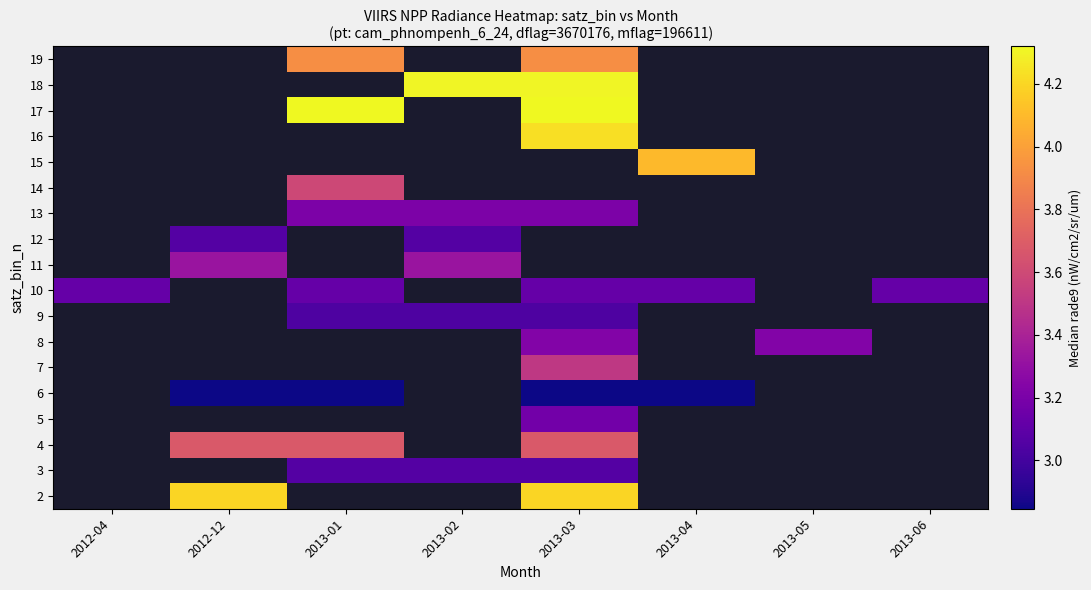

How many values in the row_17 series exceed 3?

2